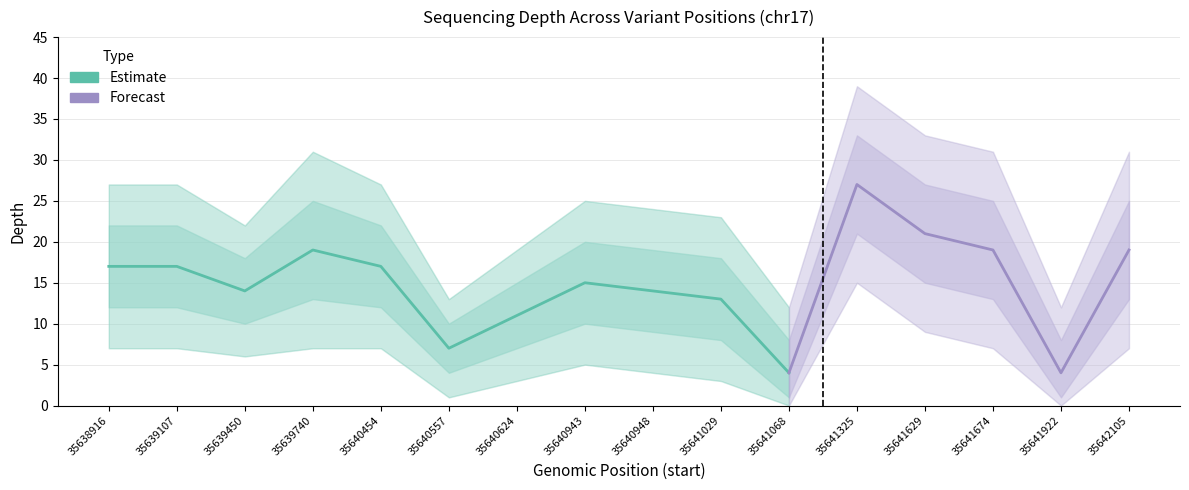

What is the value of the depth_lower point at the 9th from the left?

9